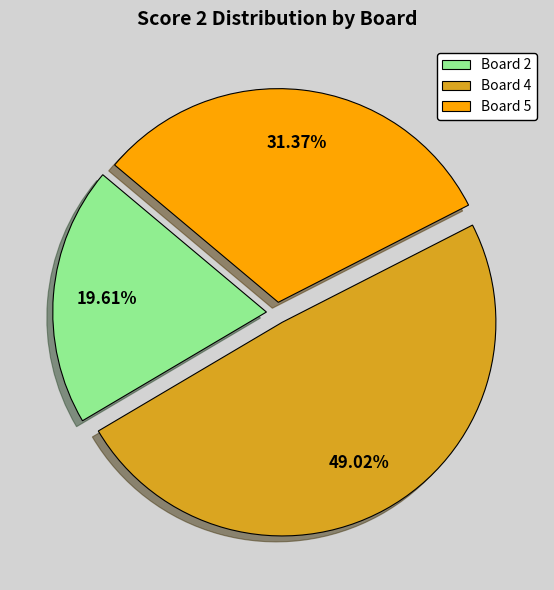

How many slices are in this pie chart?

3